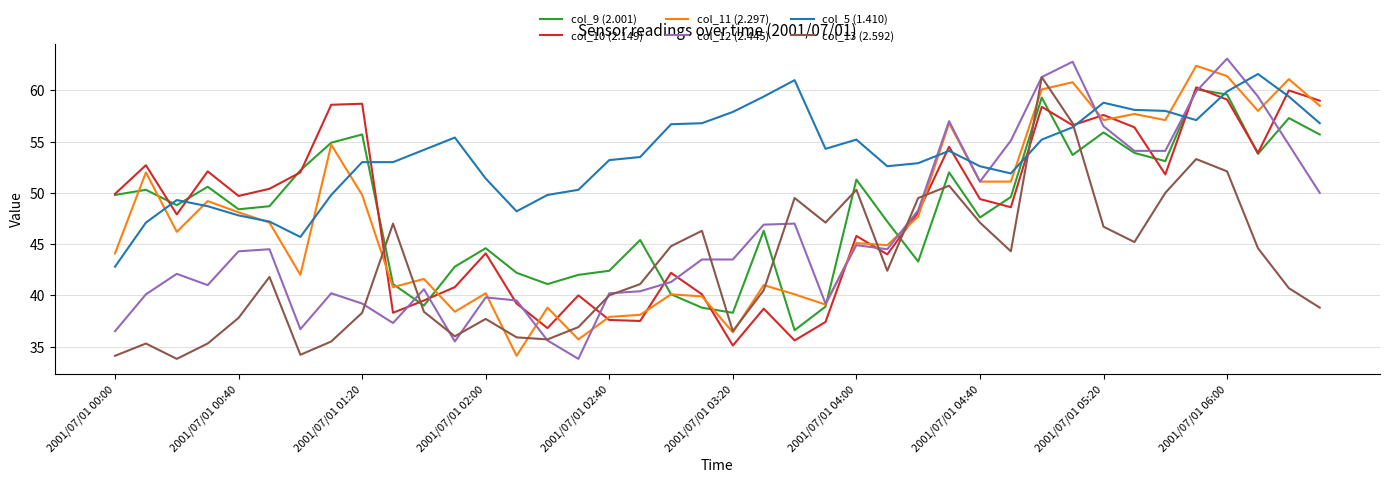

True or false: col_10 (2.149) and col_11 (2.297) cross at least once.

True